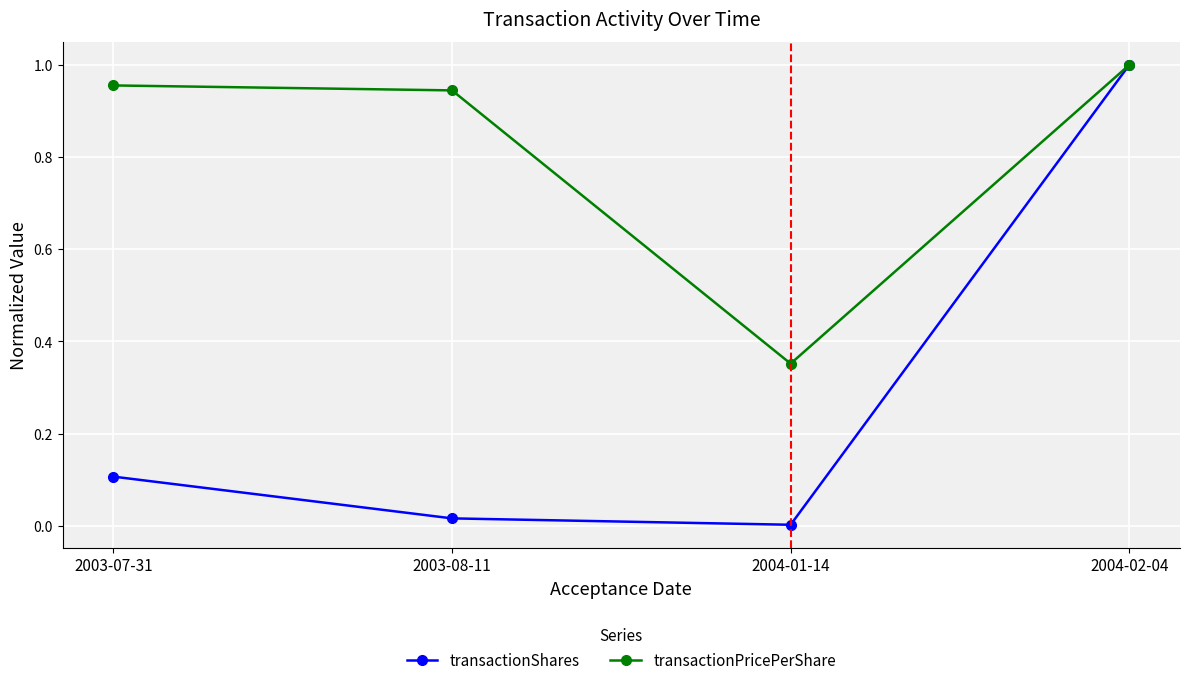

Which series has the largest total across all categories?

transactionPricePerShare